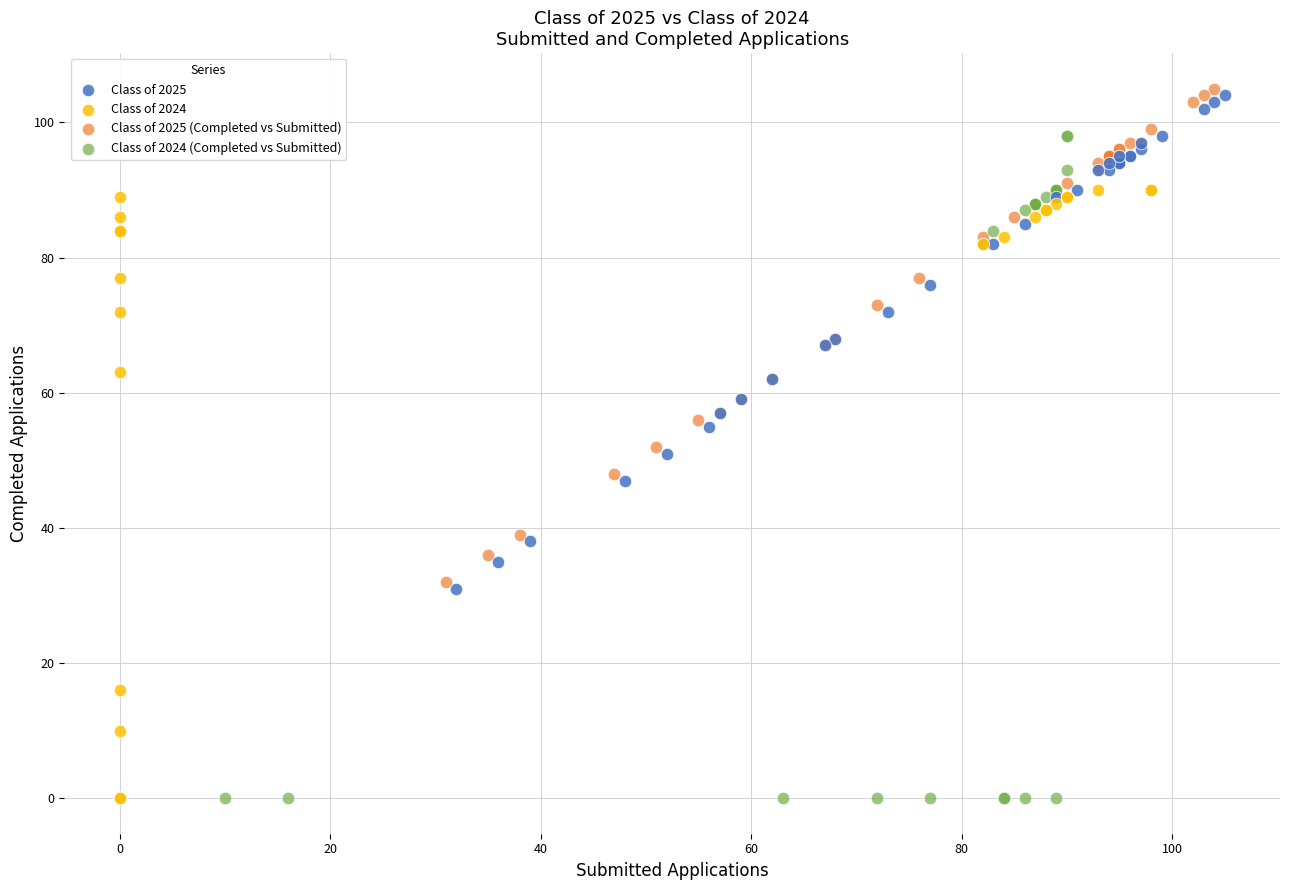

Which series reaches the maximum Y coordinate?

Class of 2025 (Completed vs Submitted)